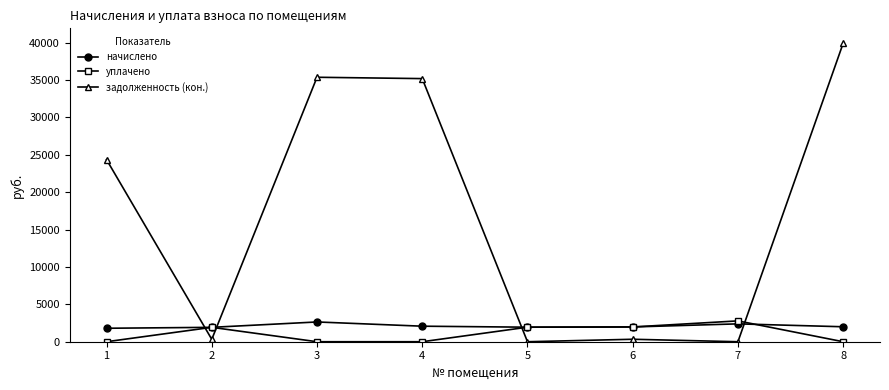

At which category is the sum across all series the highest?

8